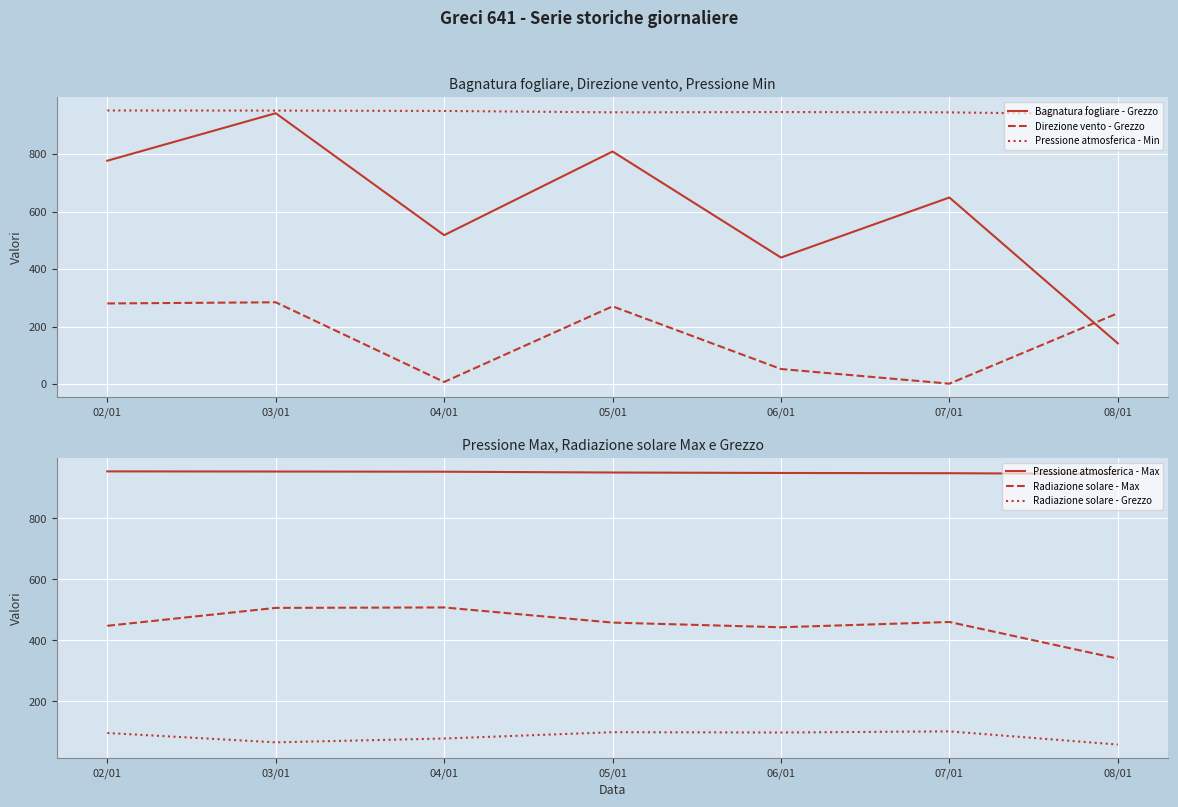

What is the maximum value shown in the chart?

953.9